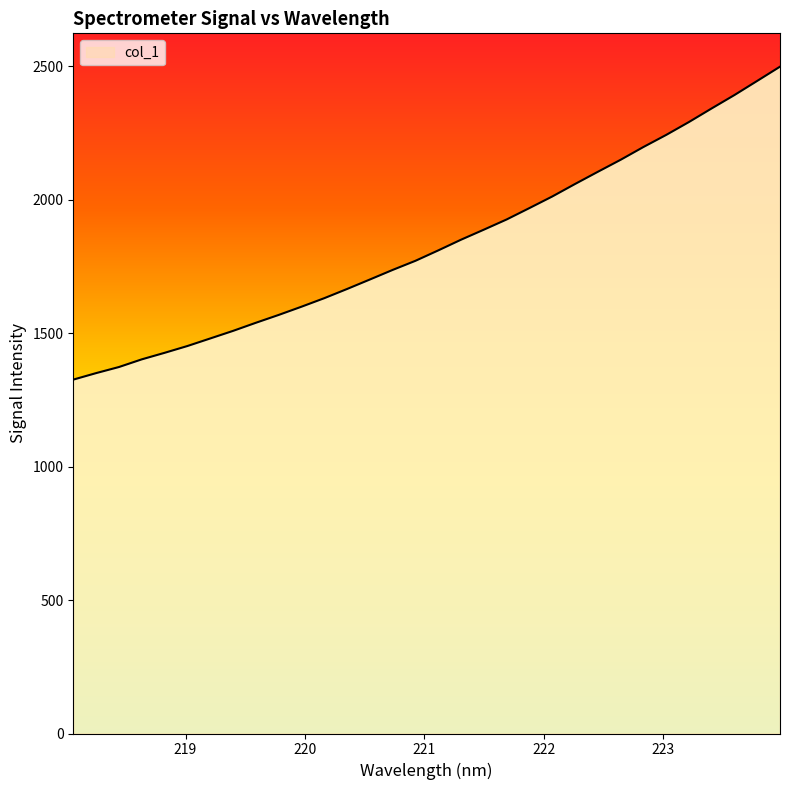

What is the difference between the maximum and minimum values?

1172.3